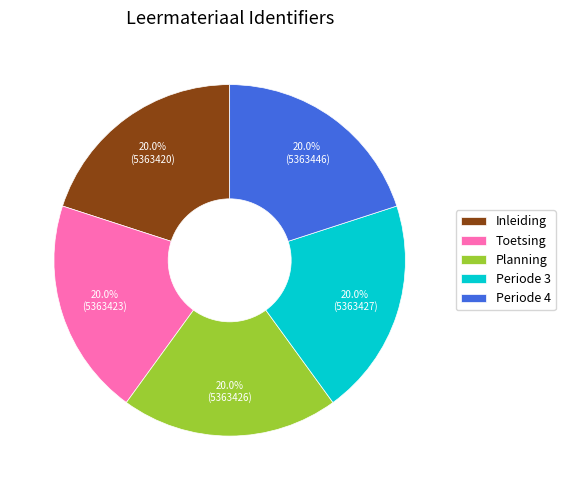

To the nearest percent, what percentage of the pie is Toetsing?

20%